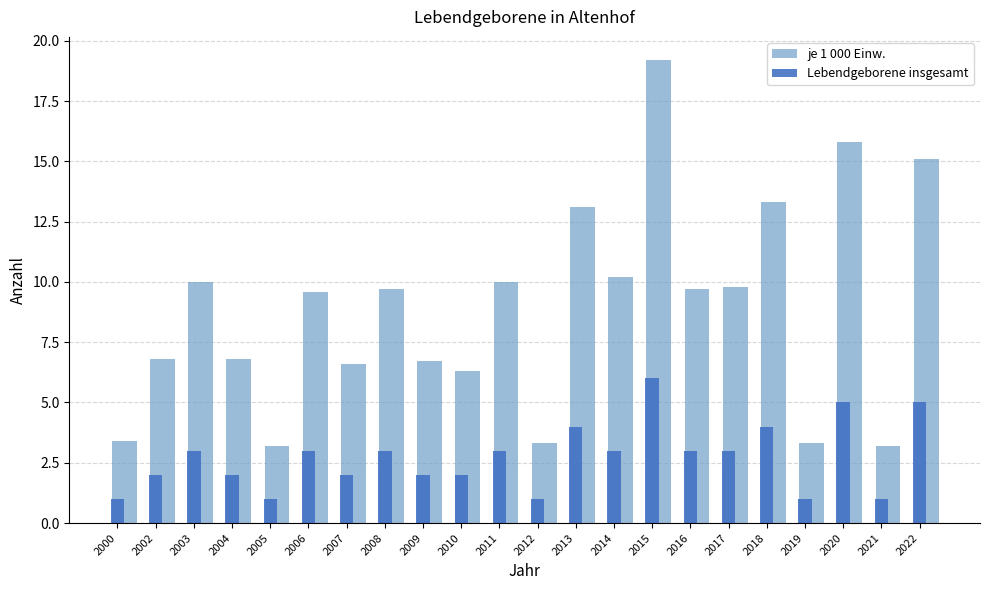

Reading left to right, what are all the values shown in this chart?

je 1 000 Einw.: 3.4	6.8	10.0	6.8	3.2	9.6	6.6	9.7	6.7	6.3	10.0	3.3	13.1	10.2	19.2	9.7	9.8	13.3	3.3	15.8	3.2	15.1
Lebendgeborene insgesamt: 1.0	2.0	3.0	2.0	1.0	3.0	2.0	3.0	2.0	2.0	3.0	1.0	4.0	3.0	6.0	3.0	3.0	4.0	1.0	5.0	1.0	5.0